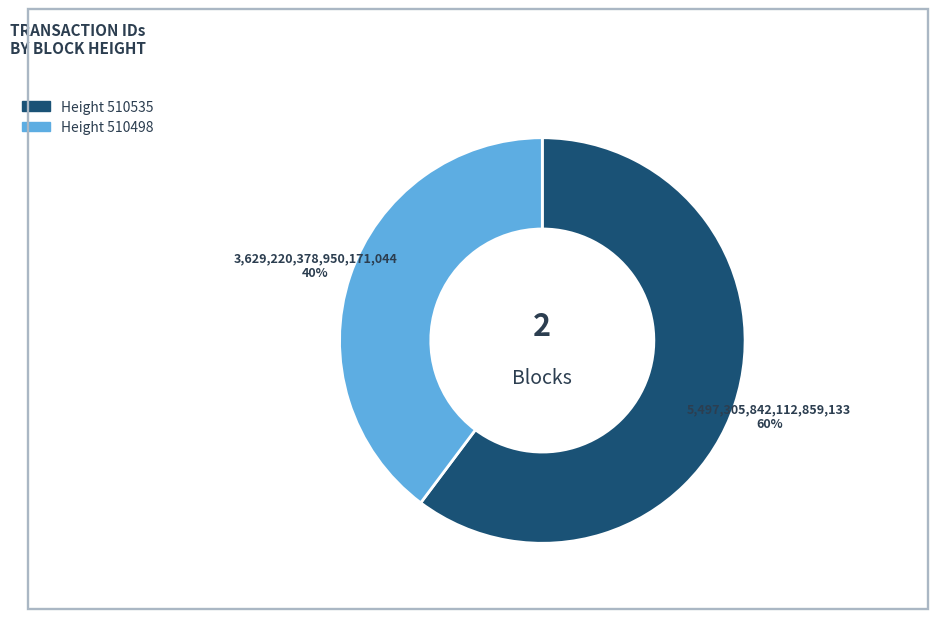

How many slices are in this pie chart?

2